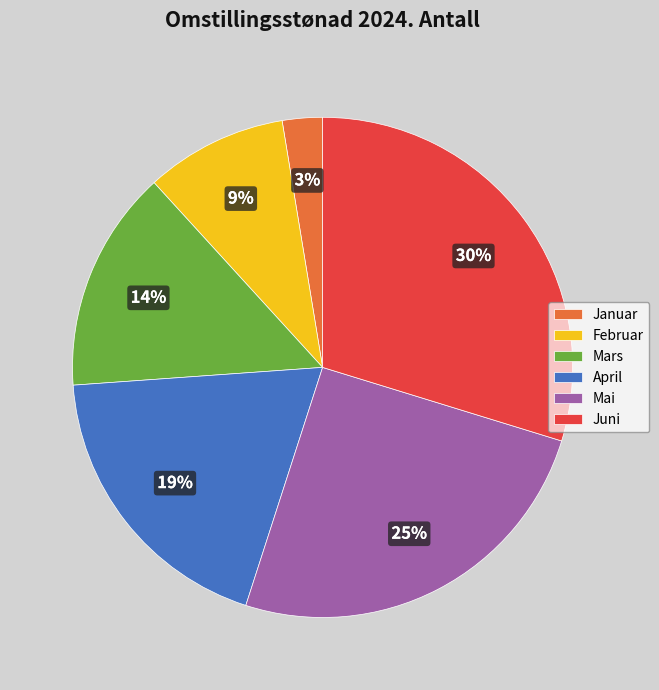

Which slice is the largest?

Juni